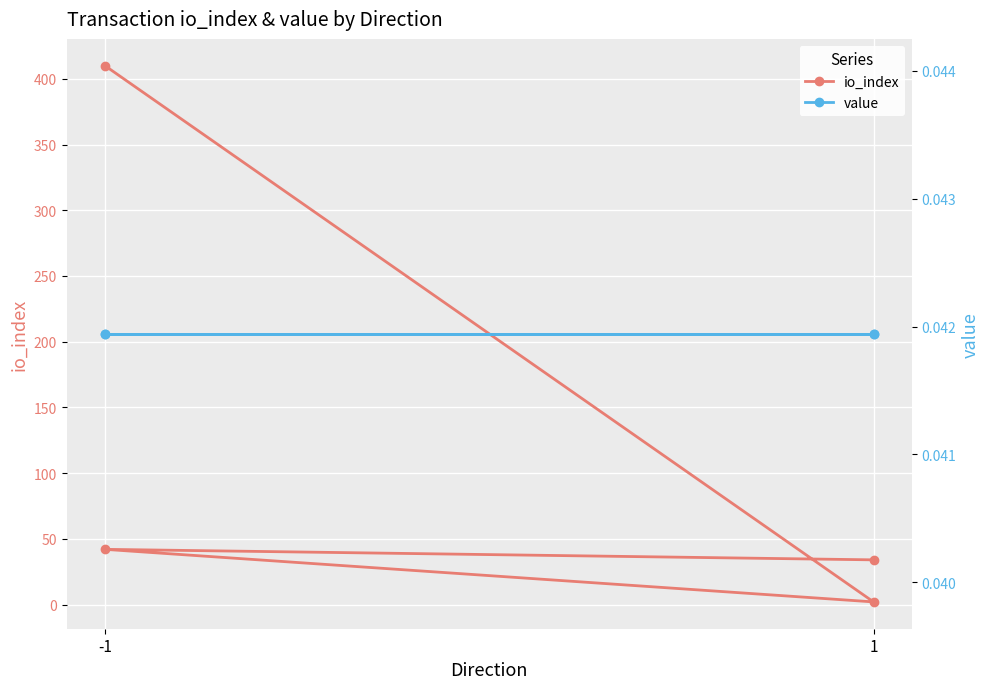

What is the greatest value displayed?

410.0